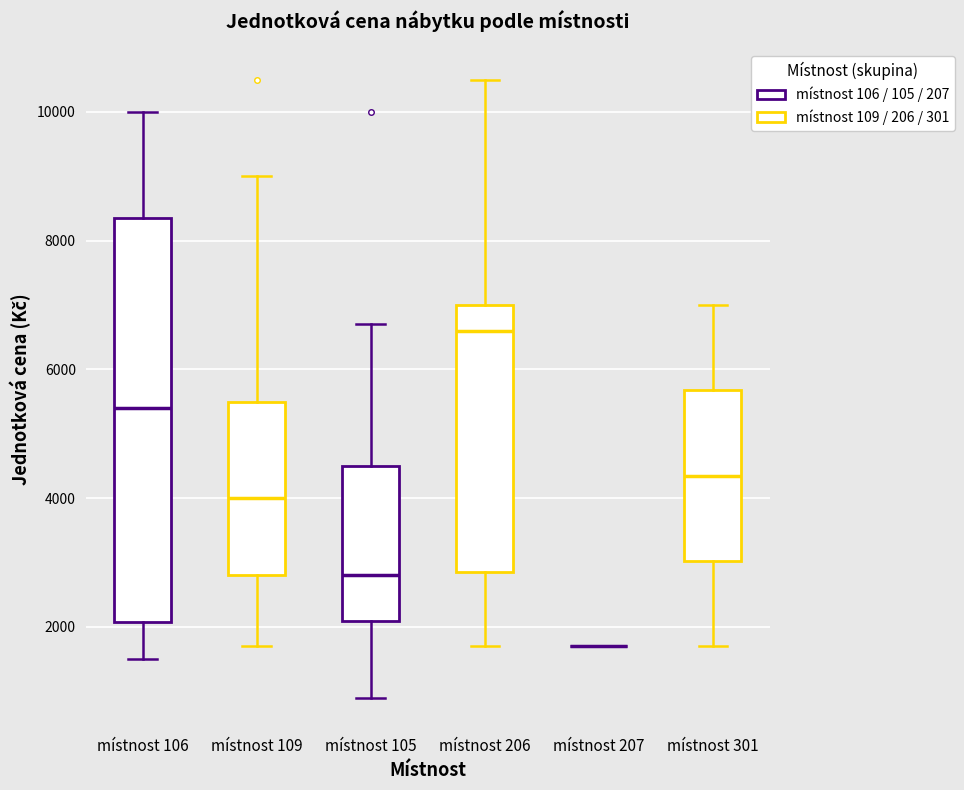

Reading left to right, read every box against the y-axis: the position of its median line, the range the box covers, and the ends of its whiskers. The values are not printed on the chart, so give them approximately, as read against the axis.

místnost 106: median 5400, box 2000 to 8400, whiskers 1600 to 10000
místnost 109: median 4000, box 2800 to 5600, whiskers 1800 to 9000
místnost 105: median 2800, box 2200 to 4600, whiskers 1000 to 6800
místnost 206: median 6600, box 2800 to 7000, whiskers 1800 to 10600
místnost 207: box collapsed to a line at 1800, whiskers 1800 to 1800
místnost 301: median 4400, box 3000 to 5600, whiskers 1800 to 7000